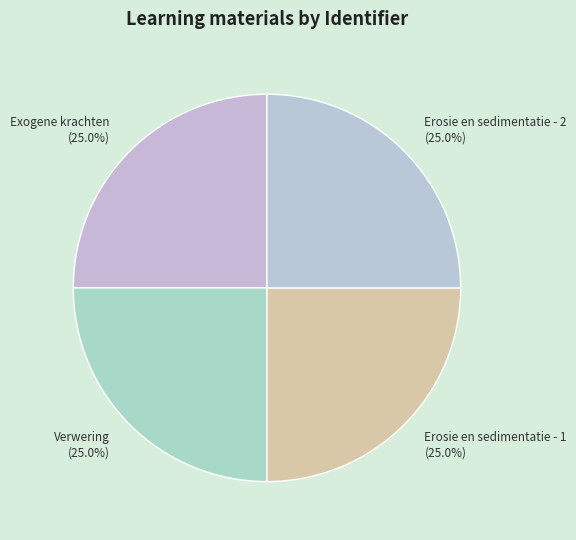

What percentage do Erosie en sedimentatie - 1 and Verwering together represent?

50.0%